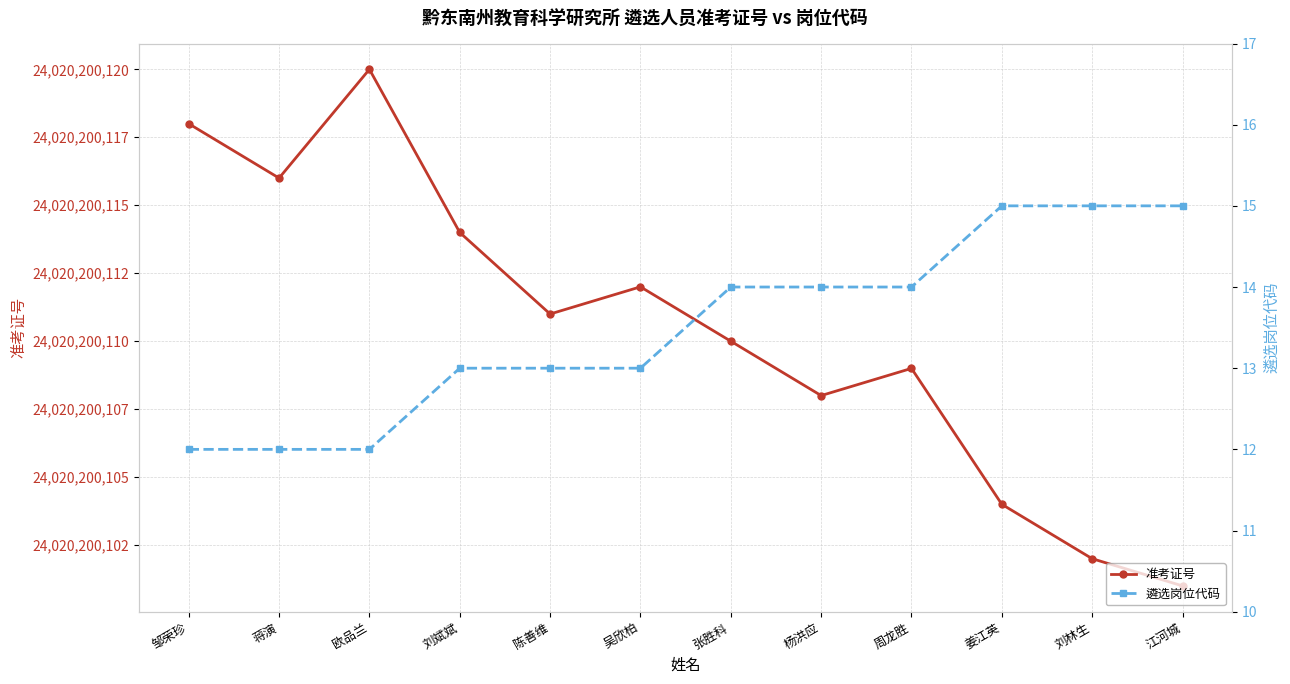

Where is 遴选岗位代码 nearest to the value 13?

刘斌斌